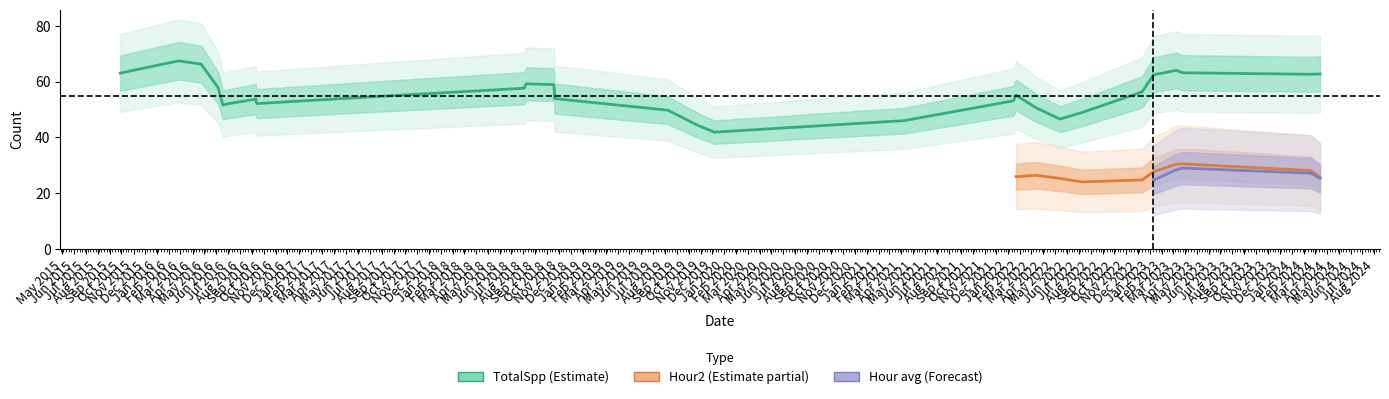

What is the total value across all series at 13?

97